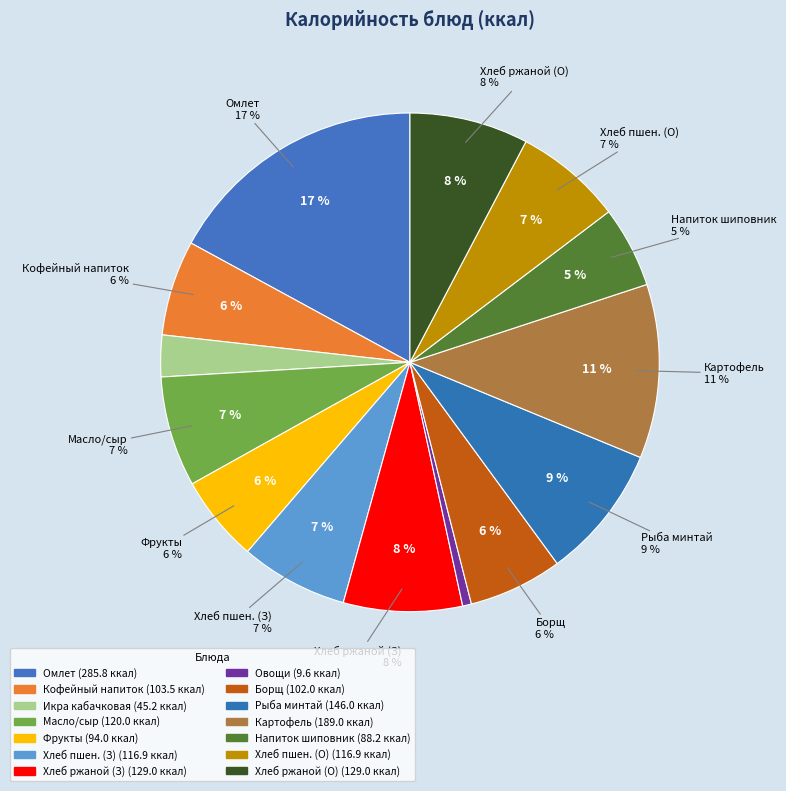

What percentage is the хлеб пшеничный (обед) slice, to the nearest percent?

7%